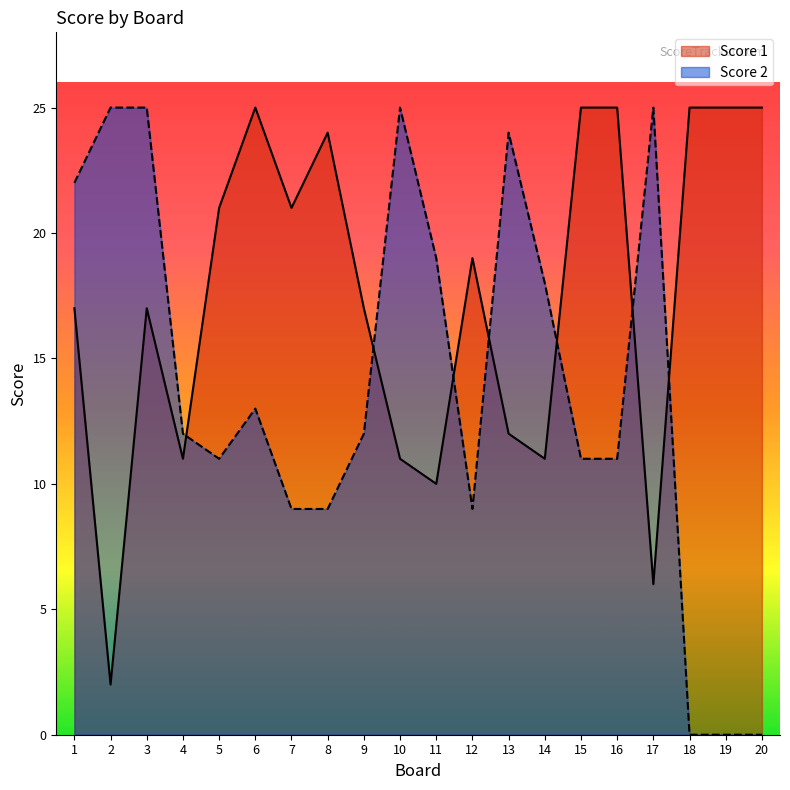

How many values in the Score 2 series exceed 12?

9